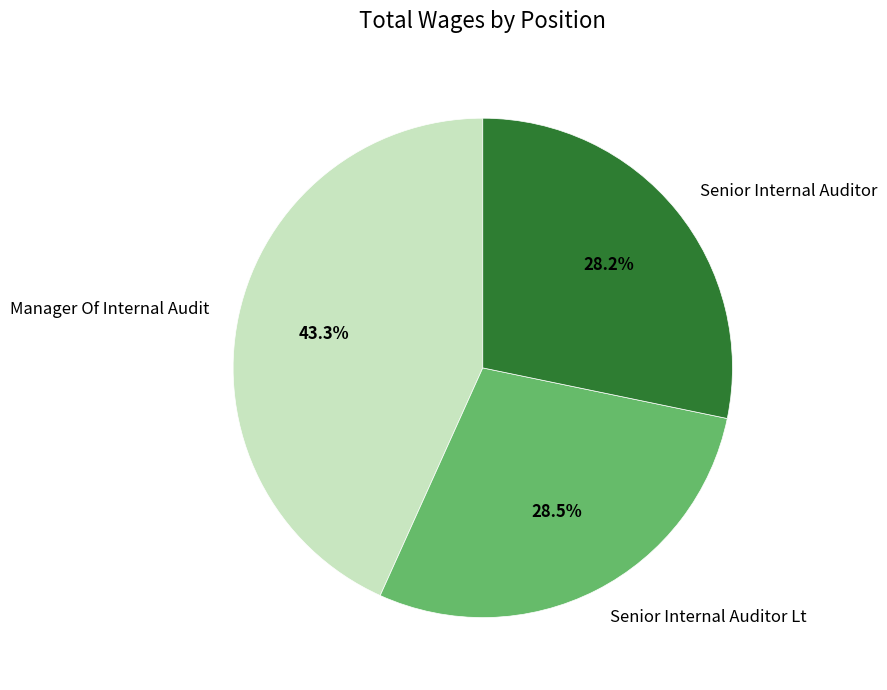

To the nearest percent, what is the difference between the largest and smallest slice percentages?

15%